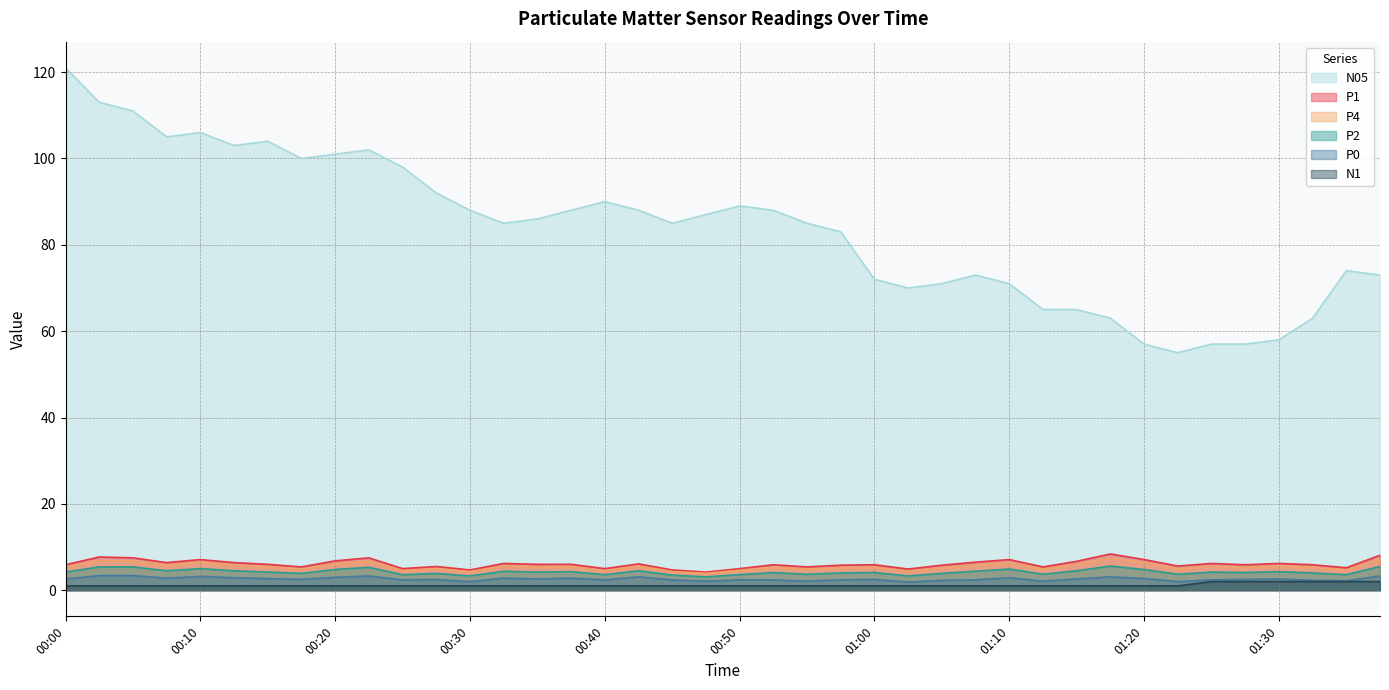

What is the label of the 26th point from the left?

01:02